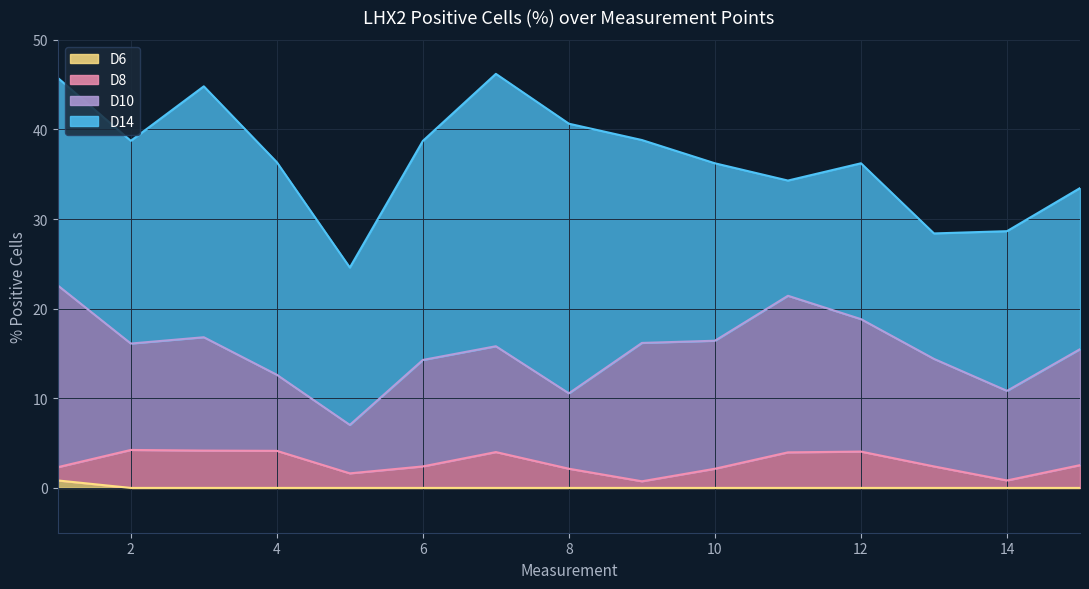

The D6 series shows 0.0 at 14. True or false?

True